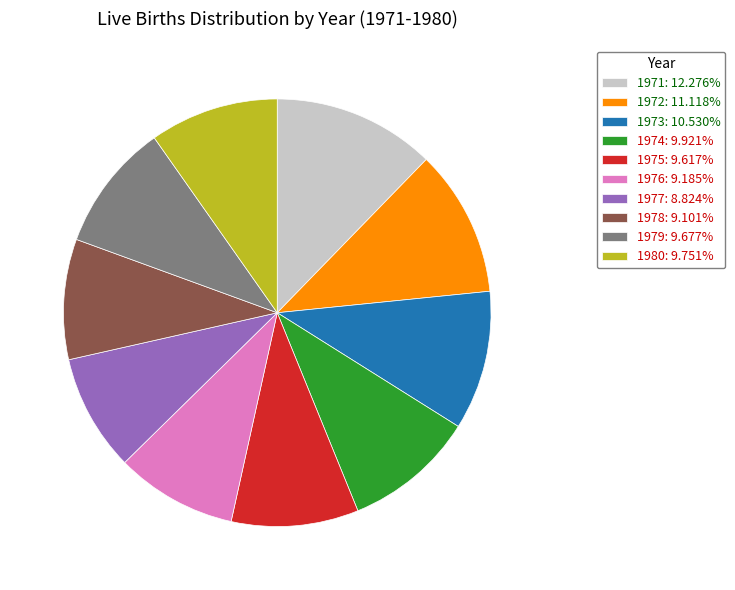

Do 1973 and 1977 together represent more than half of the pie?

No